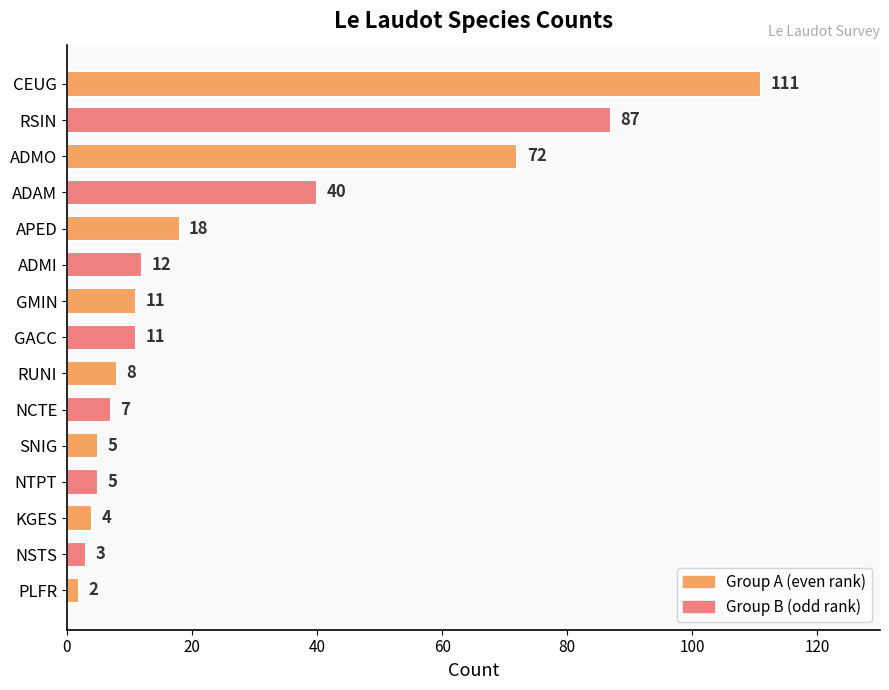

At which category does the chart reach its minimum across all series?

PLFR